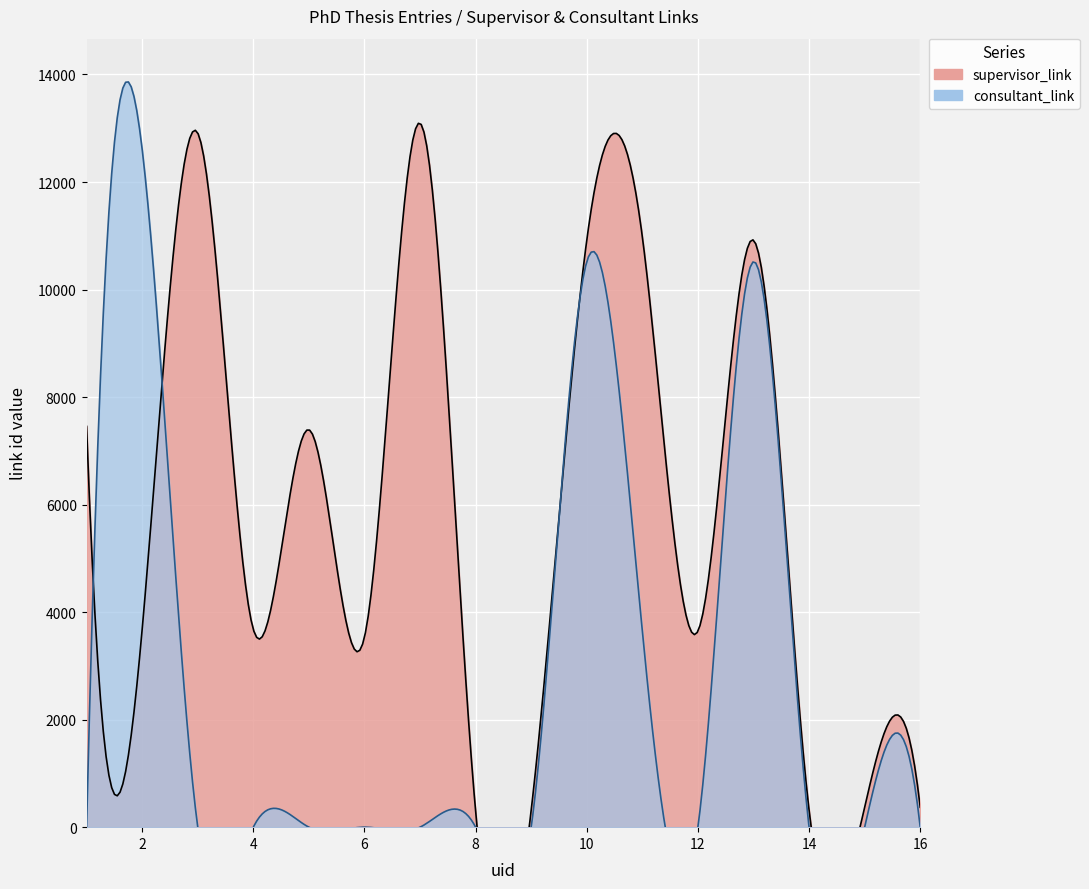

Where do consultant_link and supervisor_link first cross each other?

1 and 2